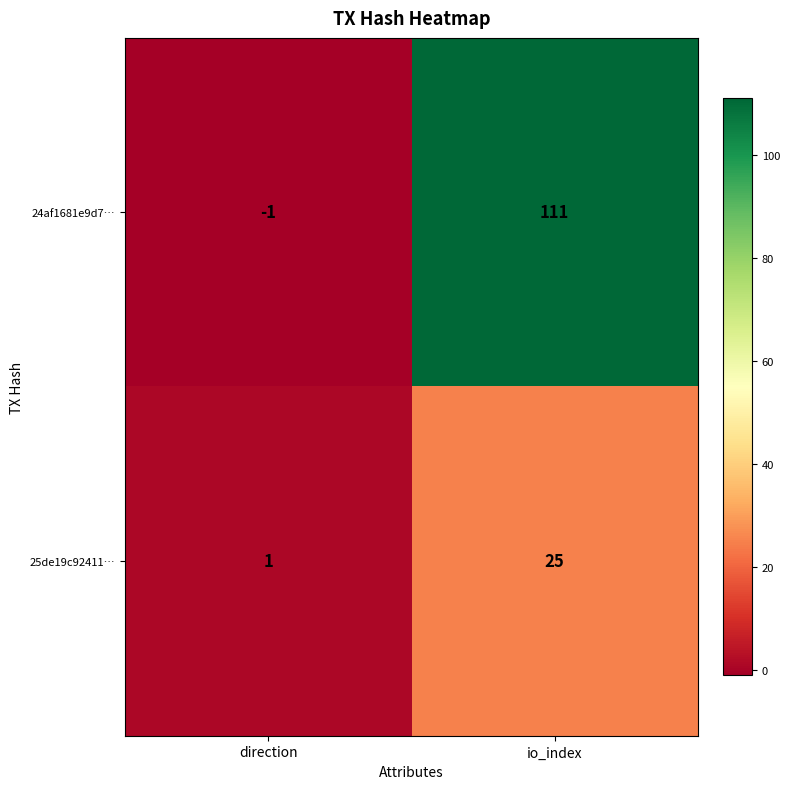

What is the difference between the maximum and minimum values in the 24af1681e9d7… series?

112